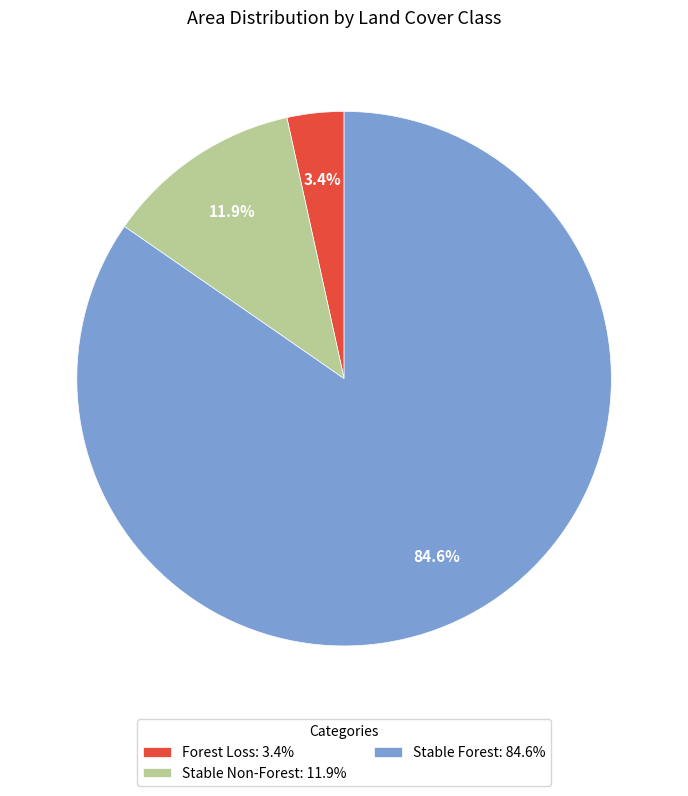

What percentage is the Stable Forest slice, to the nearest percent?

85%